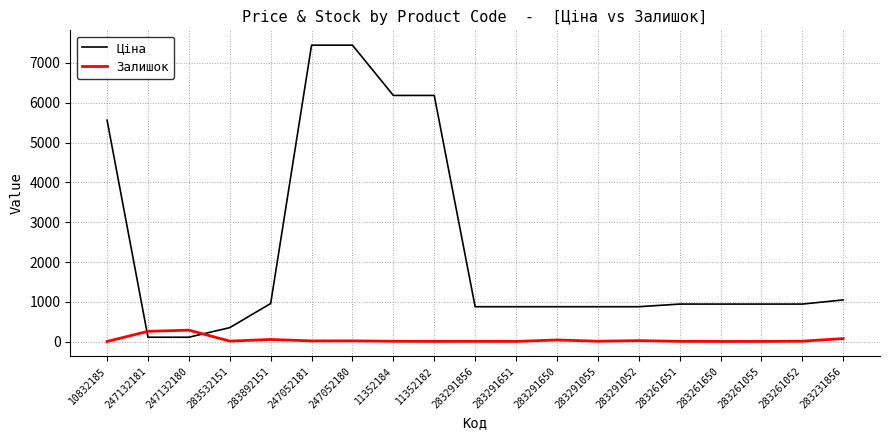

What is the difference between the Ціна values at 247132180 and 283291856?

766.2